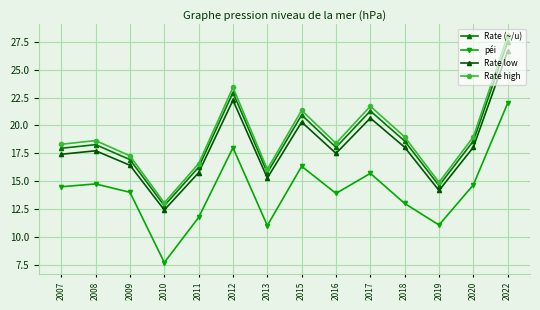

Between 2007 and 2016, which is larger?

2016